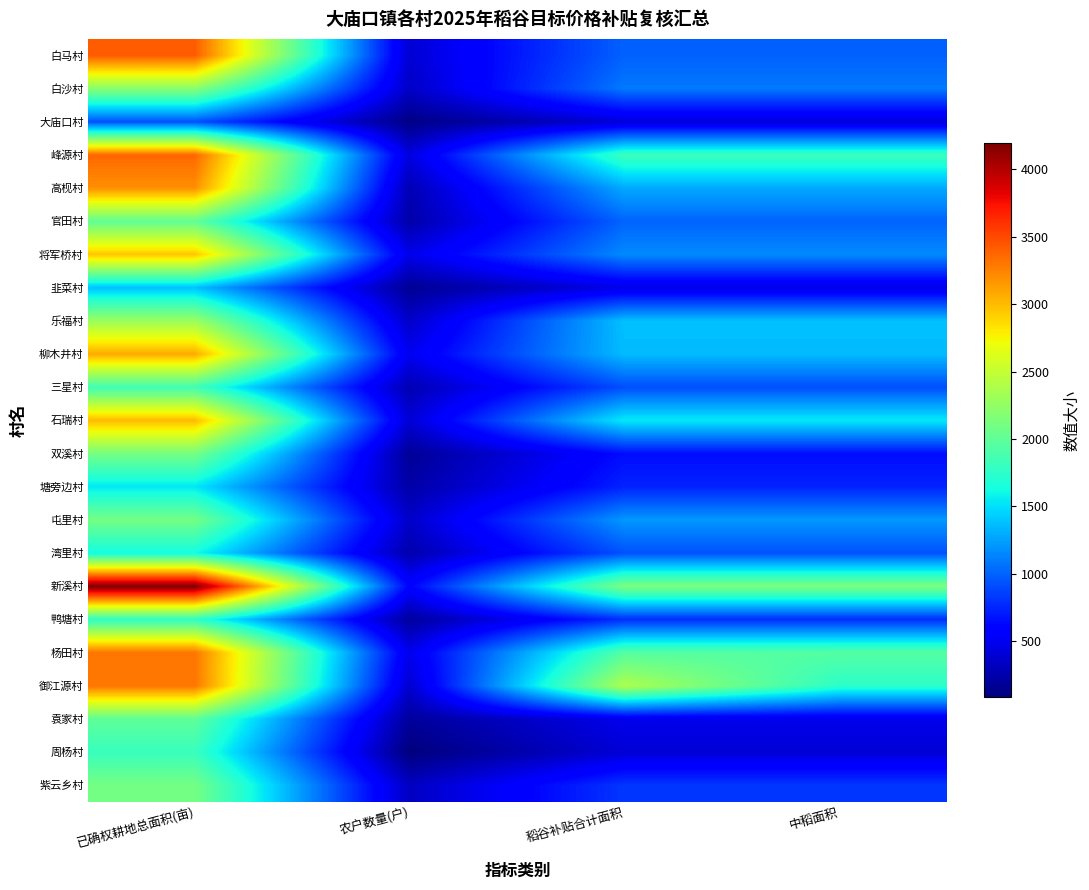

Reading right to left, extract all data points from this chart.

白马村: 中稻面积=994.1	稻谷补贴合计面积=994.1	农户数量(户)=393.0	已确权耕地总面积(亩)=3417.9
白沙村: 中稻面积=1090.6	稻谷补贴合计面积=1090.6	农户数量(户)=344.0	已确权耕地总面积(亩)=2200.4
大庙口村: 中稻面积=406.0	稻谷补贴合计面积=406.0	农户数量(户)=116.0	已确权耕地总面积(亩)=931.8
峰源村: 中稻面积=1818.6	稻谷补贴合计面积=1818.6	农户数量(户)=435.0	已确权耕地总面积(亩)=3371.6
高枧村: 中稻面积=1282.0	稻谷补贴合计面积=1282.0	农户数量(户)=278.0	已确权耕地总面积(亩)=3191.8
官田村: 中稻面积=1005.1	稻谷补贴合计面积=1005.1	农户数量(户)=239.0	已确权耕地总面积(亩)=2008.4
将军桥村: 中稻面积=1160.0	稻谷补贴合计面积=1160.0	农户数量(户)=470.0	已确权耕地总面积(亩)=2956.7
韭菜村: 中稻面积=463.2	稻谷补贴合计面积=463.2	农户数量(户)=166.0	已确权耕地总面积(亩)=1379.1
乐福村: 中稻面积=1378.5	稻谷补贴合计面积=1378.5	农户数量(户)=352.0	已确权耕地总面积(亩)=2292.5
柳木井村: 中稻面积=1360.0	稻谷补贴合计面积=1360.0	农户数量(户)=498.0	已确权耕地总面积(亩)=3075.1
三星村: 中稻面积=916.8	稻谷补贴合计面积=916.8	农户数量(户)=272.0	已确权耕地总面积(亩)=1845.9
石瑞村: 中稻面积=1543.1	稻谷补贴合计面积=1543.1	农户数量(户)=399.0	已确权耕地总面积(亩)=3004.4
双溪村: 中稻面积=651.2	稻谷补贴合计面积=651.2	农户数量(户)=176.0	已确权耕地总面积(亩)=2112.1
塘旁边村: 中稻面积=739.0	稻谷补贴合计面积=739.0	农户数量(户)=233.0	已确权耕地总面积(亩)=1532.3
屯里村: 中稻面积=1214.0	稻谷补贴合计面积=1214.0	农户数量(户)=358.0	已确权耕地总面积(亩)=2099.9
湾里村: 中稻面积=929.9	稻谷补贴合计面积=929.9	农户数量(户)=252.0	已确权耕地总面积(亩)=1622.5
新溪村: 中稻面积=2135.5	稻谷补贴合计面积=2135.5	农户数量(户)=598.0	已确权耕地总面积(亩)=4191.9
鸭塘村: 中稻面积=785.0	稻谷补贴合计面积=785.0	农户数量(户)=200.0	已确权耕地总面积(亩)=1755.3
杨田村: 中稻面积=1943.9	稻谷补贴合计面积=1943.9	农户数量(户)=487.0	已确权耕地总面积(亩)=3307.7
御江源村: 中稻面积=1746.5	稻谷补贴合计面积=2386.6	农户数量(户)=375.0	已确权耕地总面积(亩)=3308.9
袁家村: 中稻面积=479.7	稻谷补贴合计面积=479.7	农户数量(户)=196.0	已确权耕地总面积(亩)=1997.6
周杨村: 中稻面积=400.7	稻谷补贴合计面积=400.7	农户数量(户)=85.0	已确权耕地总面积(亩)=1805.2
紫云乡村: 中稻面积=820.4	稻谷补贴合计面积=820.4	农户数量(户)=330.0	已确权耕地总面积(亩)=2102.9